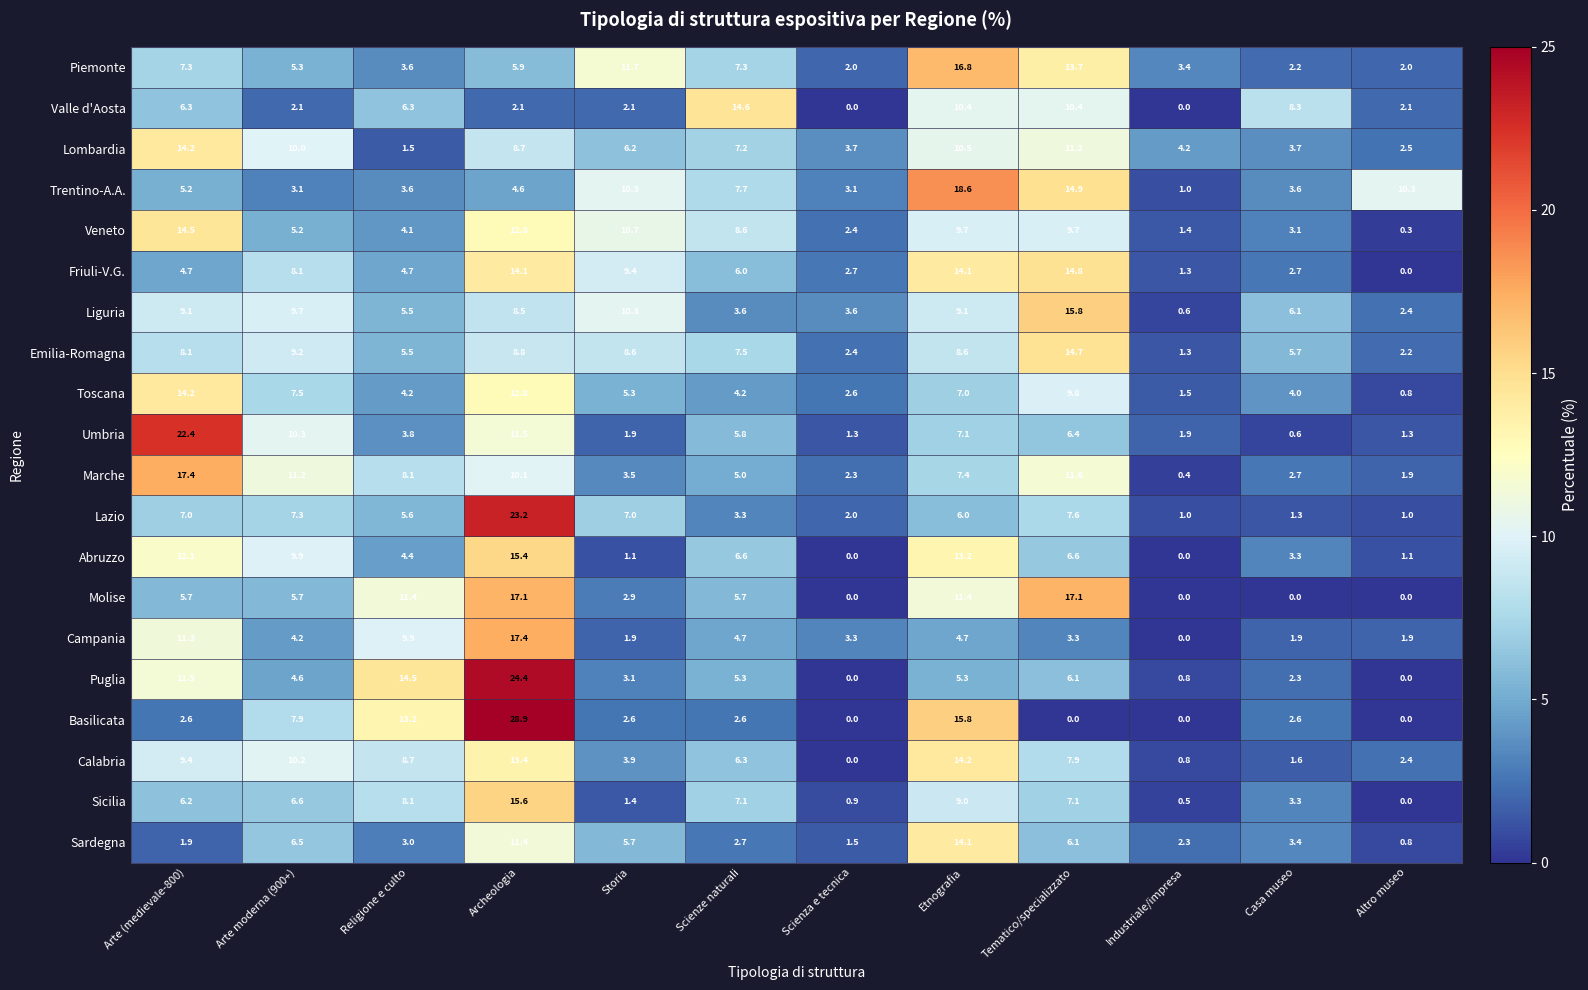

Which series has the largest range (max minus min)?

Basilicata